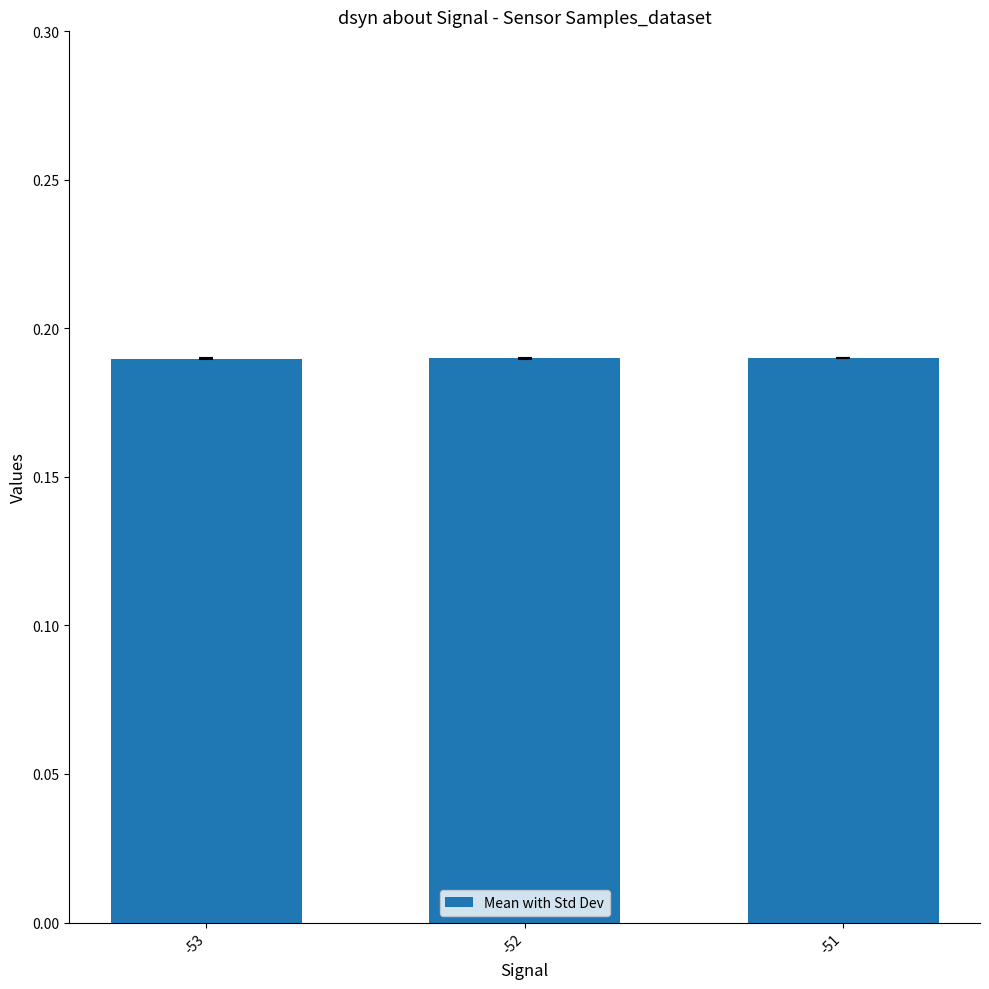

The value at -53 is 0.1. True or false?

False